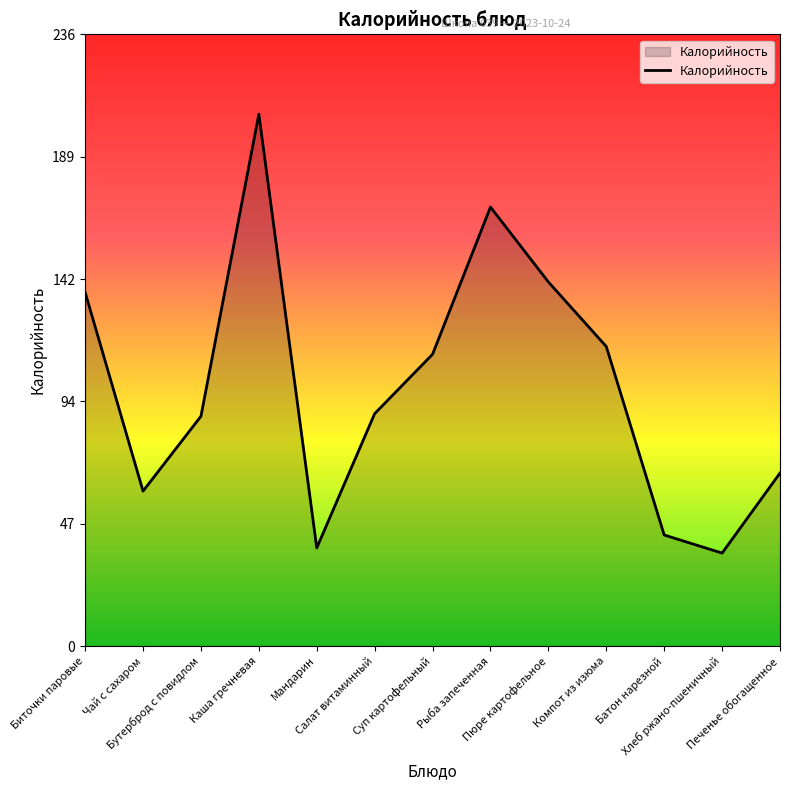

Where is the data nearest to the value 121?

Компот из изюма